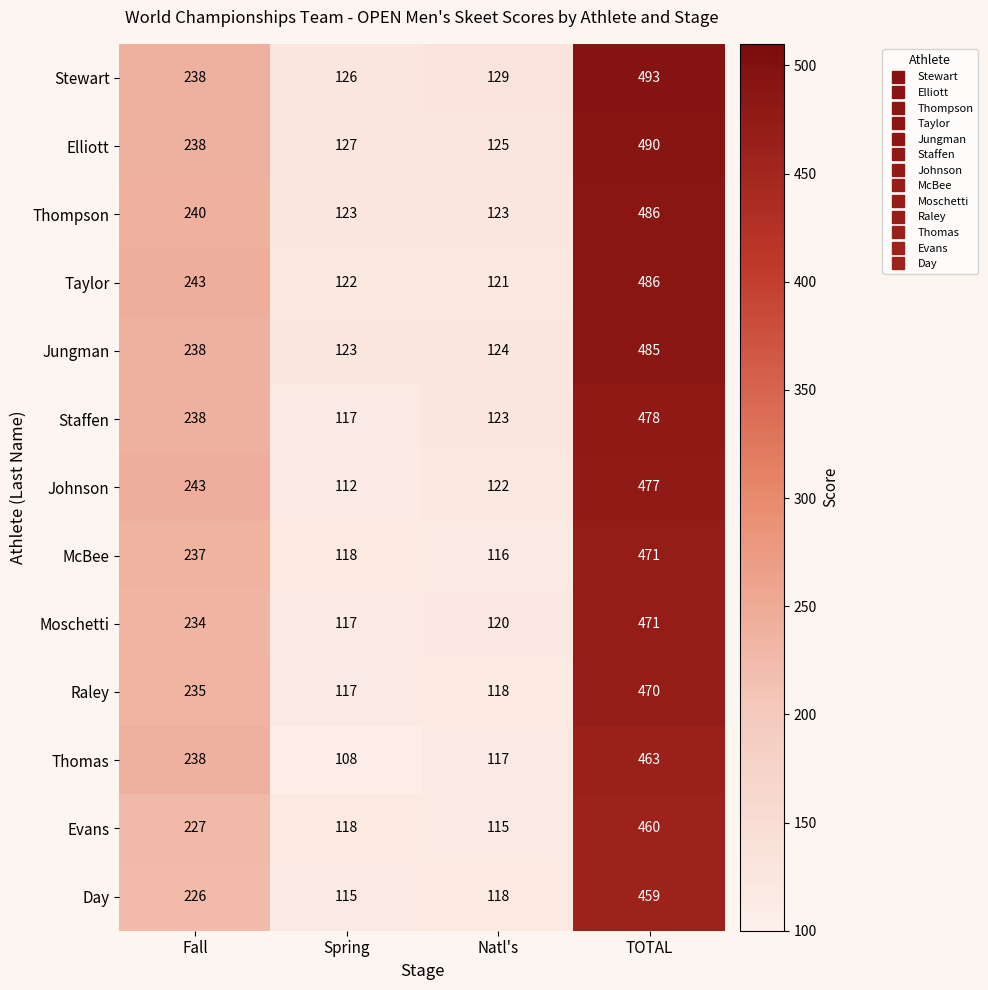

True or false: Moschetti has a value of 117 at Spring.

True